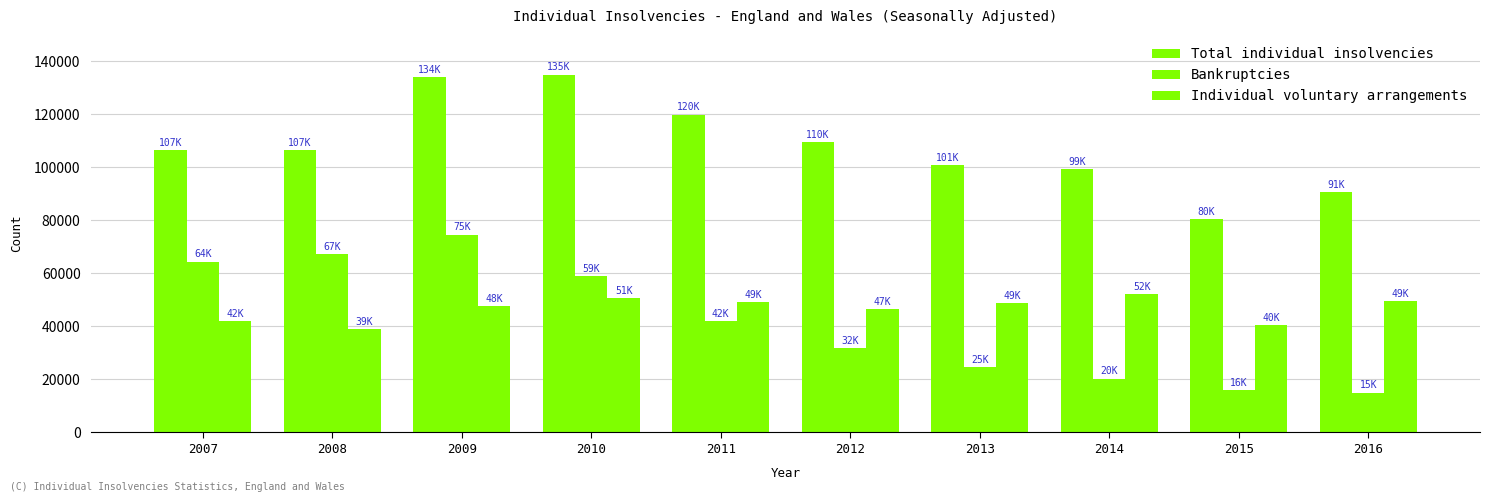

How many data points does each series have?

10